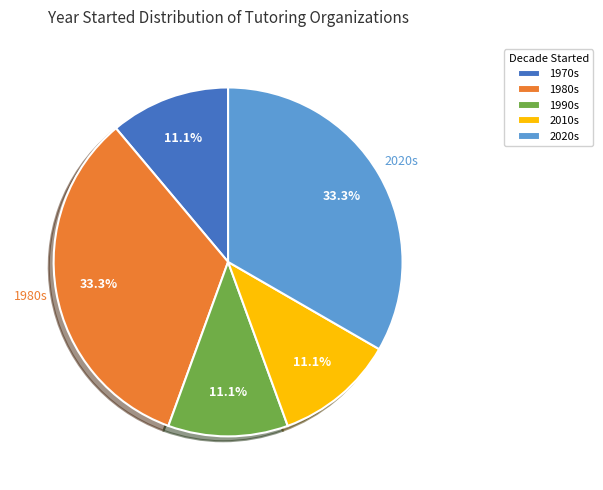

What is the total percentage of 2020s and 1970s?

44.4%